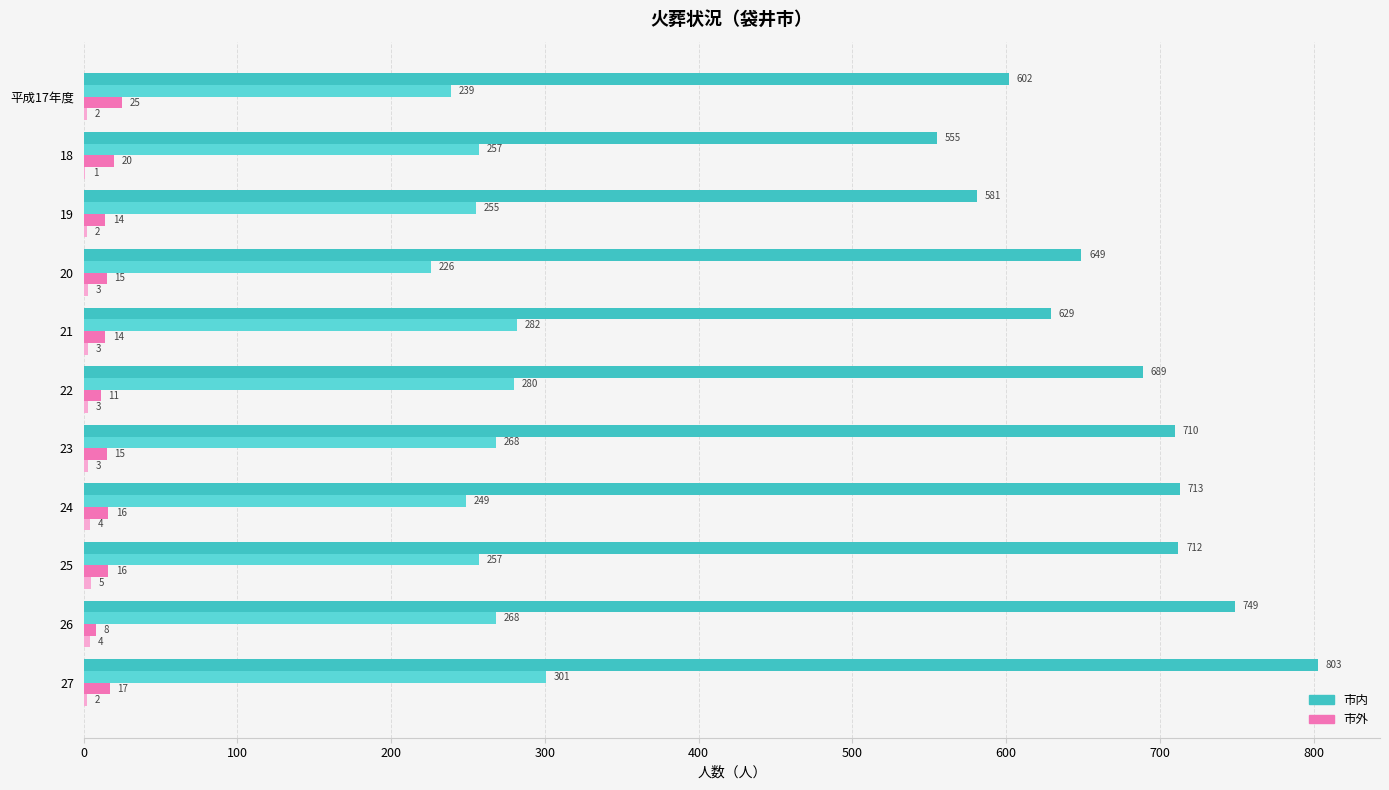

How many distinct data groups are displayed?

4